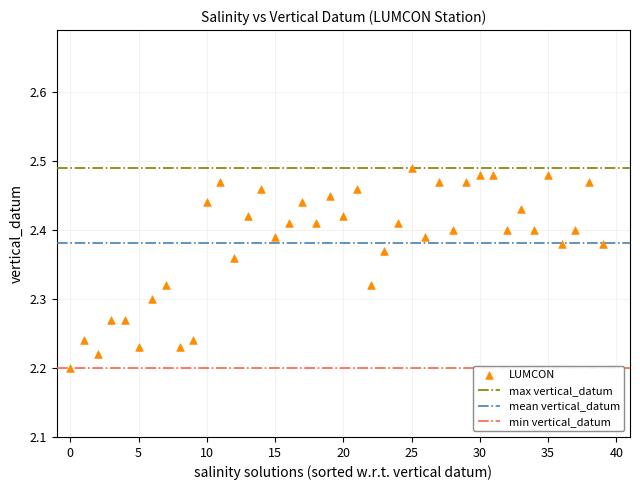

What is the range of Y values (max minus min)?

0.3